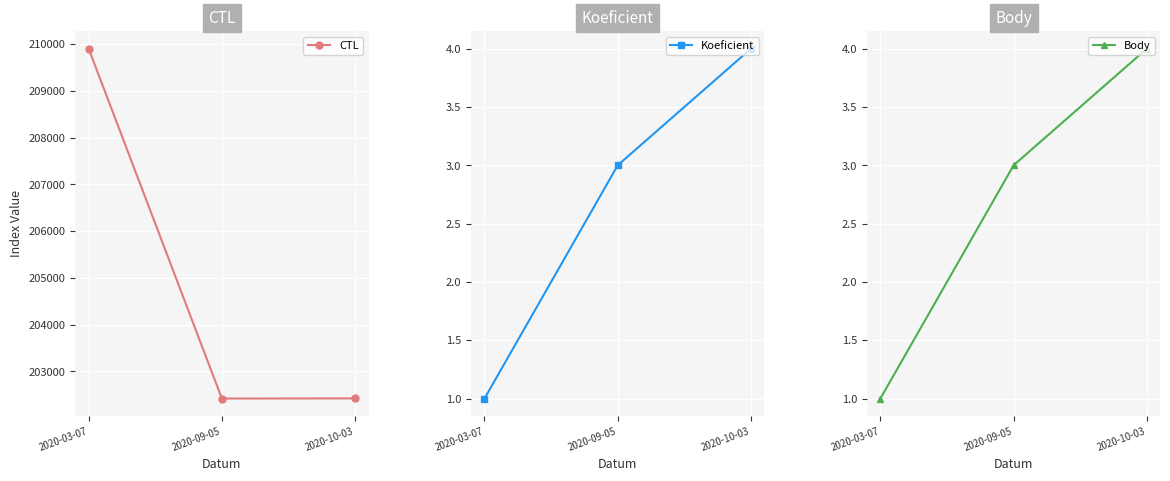

What is the difference between the maximum and minimum values in the CTL series?

7483